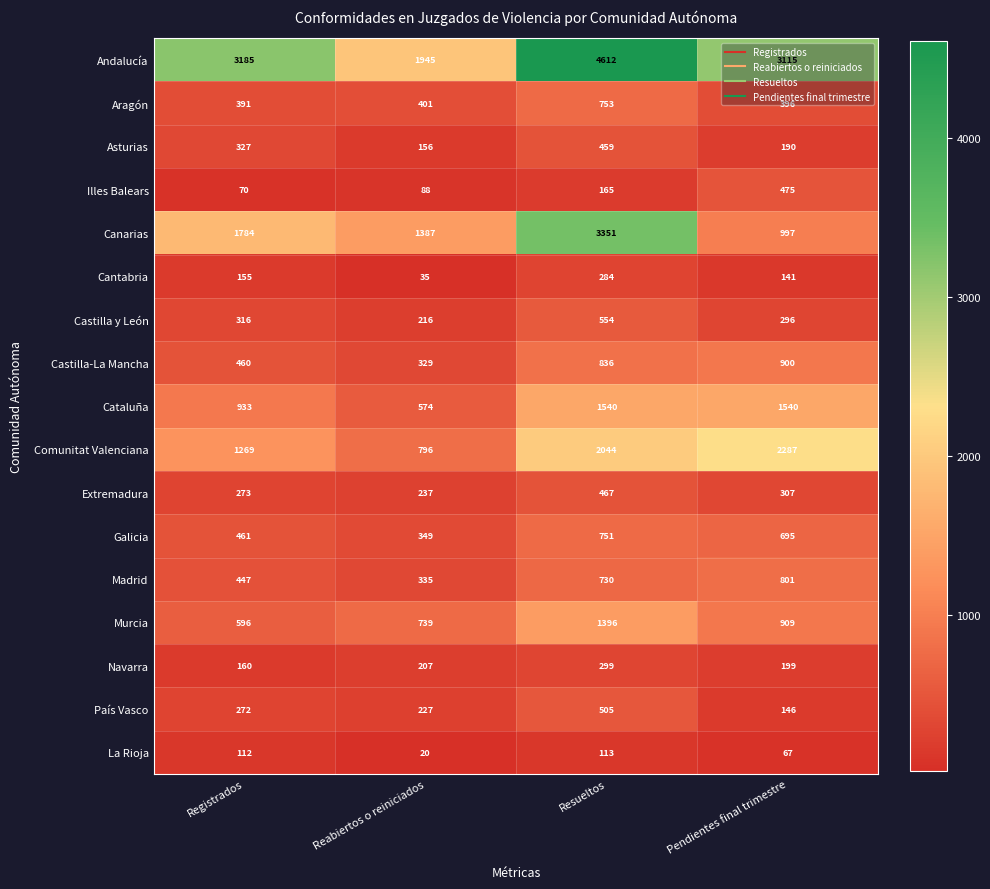

The value of Castilla y León at Pendientes final trimestre is 296. True or false?

True